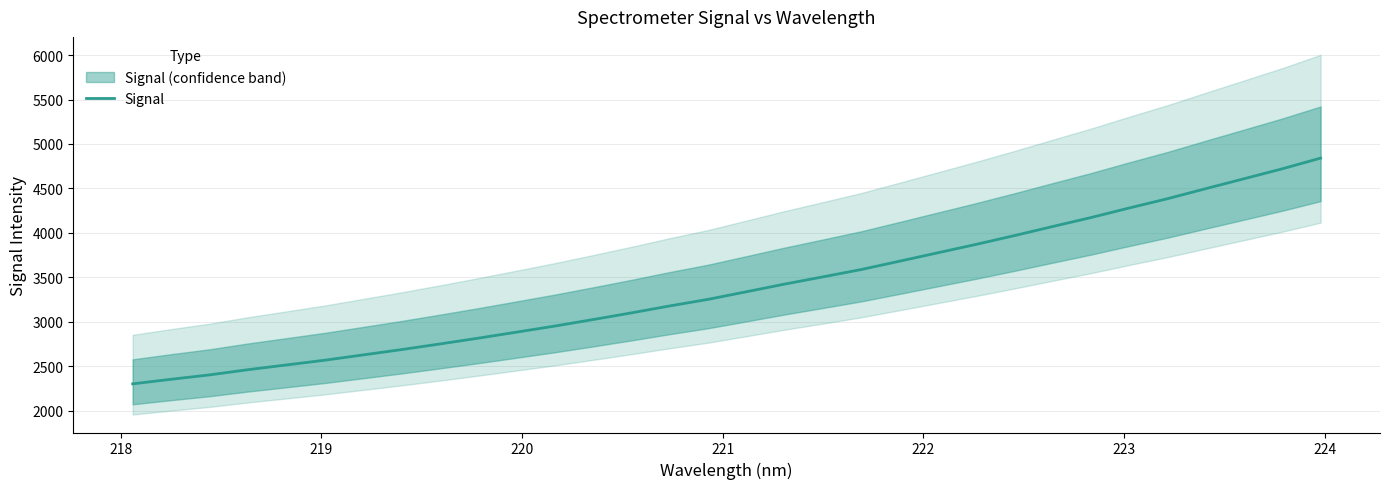

What is the value of the 24th point from the left?

3968.8